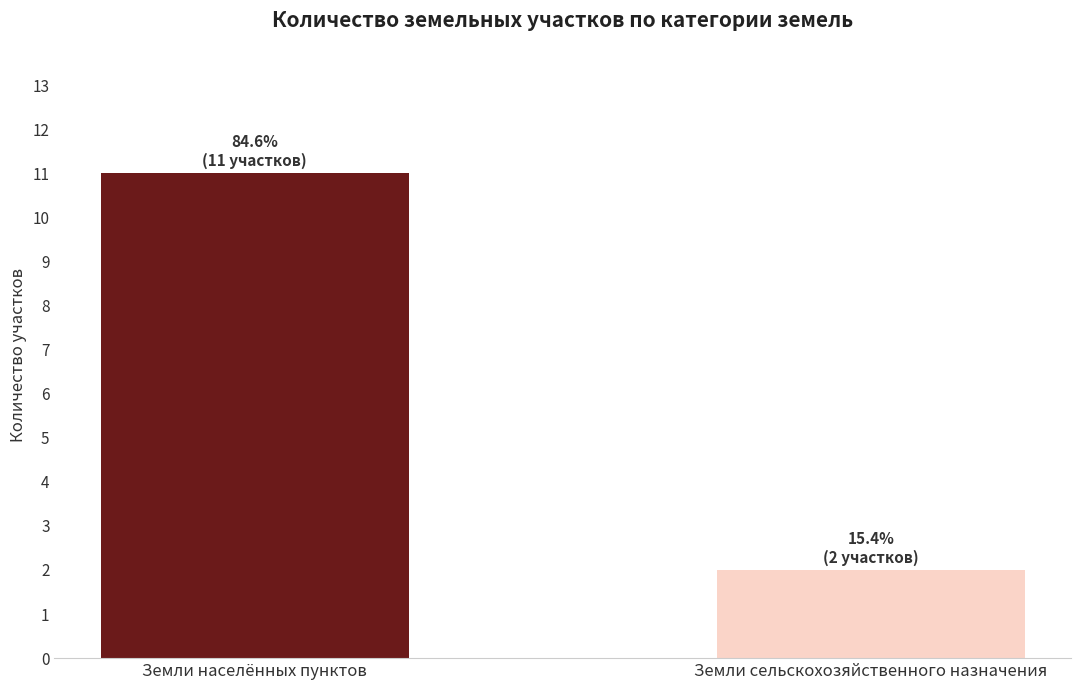

What is the sum of the values at Земли сельскохозяйственного назначения and Земли населённых пунктов?

13